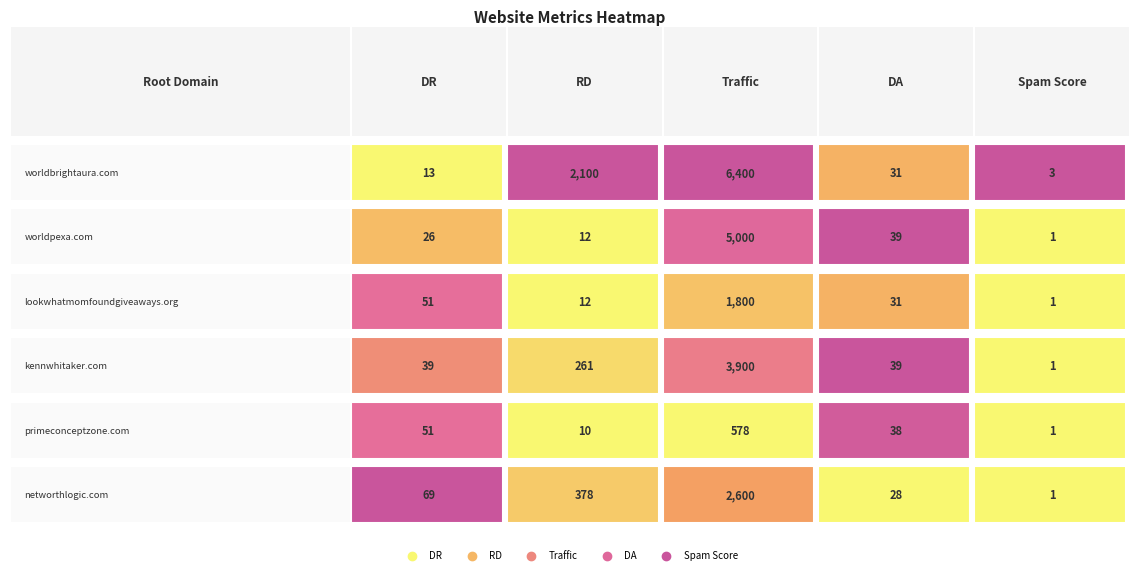

Which has a higher value, primeconceptzone.com or worldbrightaura.com?

worldbrightaura.com